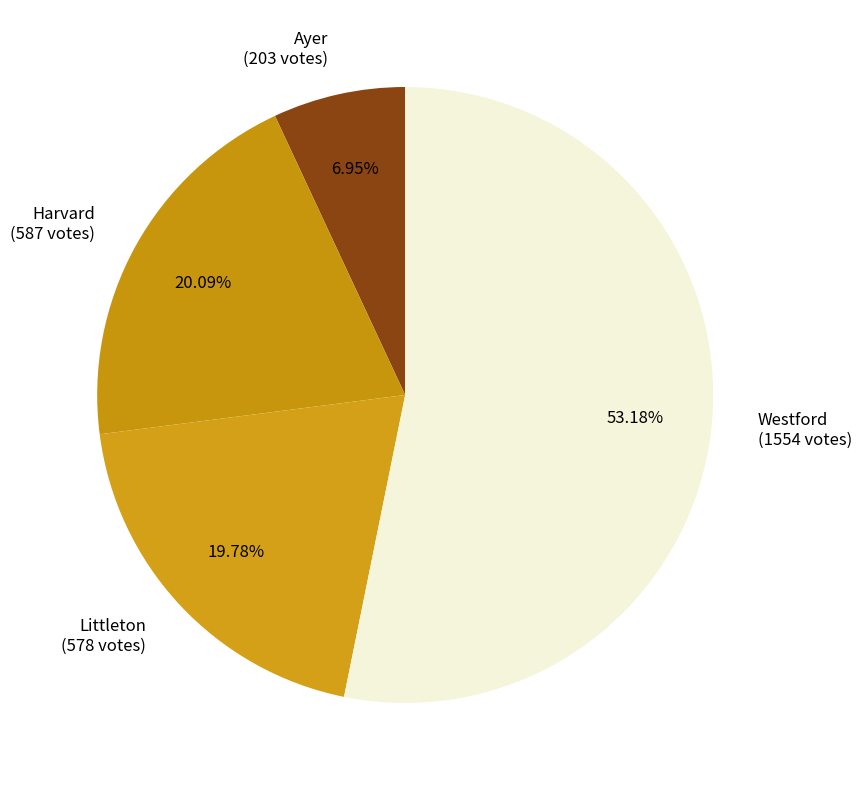

Count the number of slices in the pie.

4